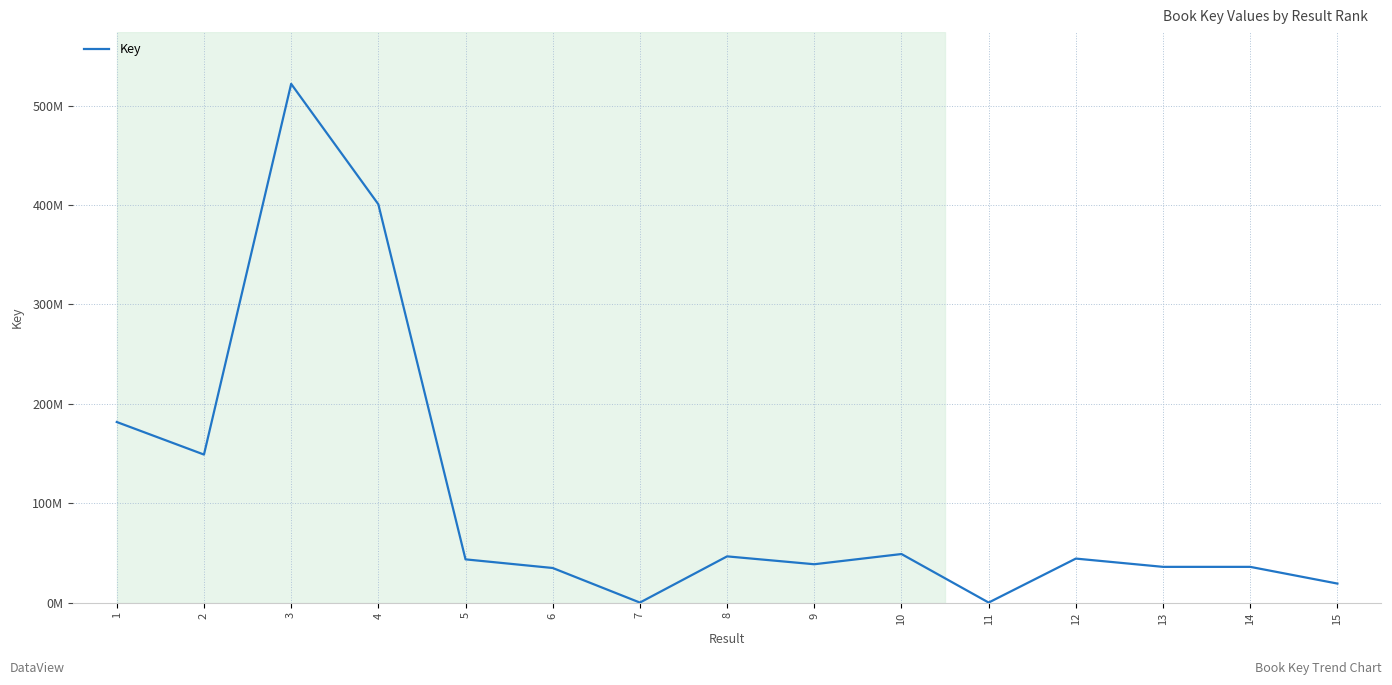

What is the difference between the values at 12 and 2?

104648840